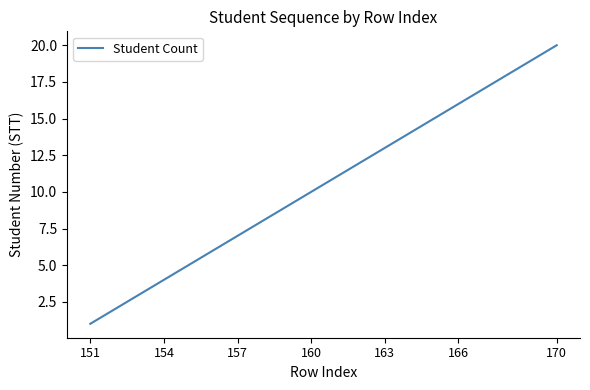

What is the maximum value shown in the chart?

20